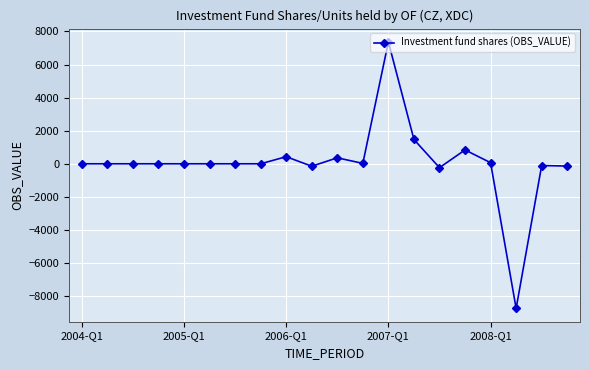

Count the number of data series in this chart.

1